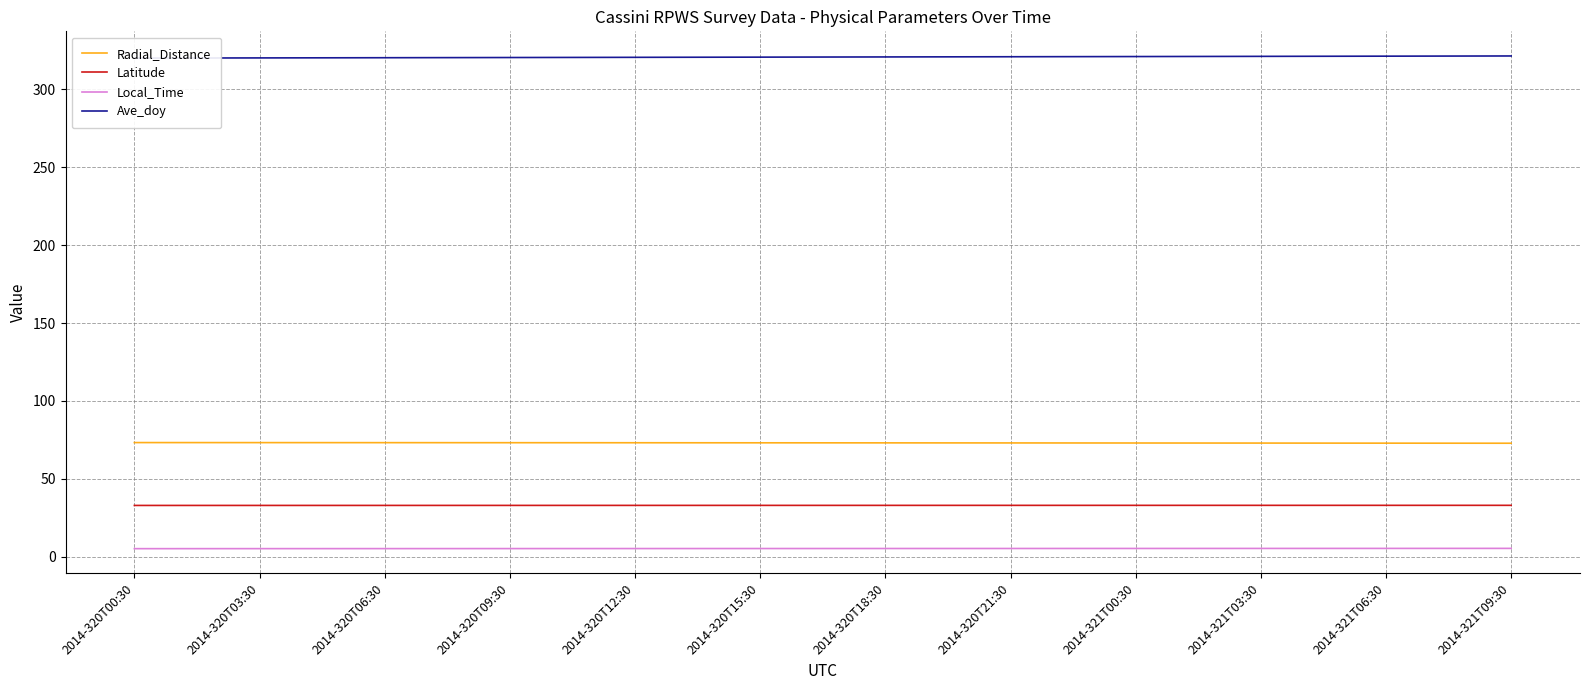

What is the lowest value of the Latitude series?

33.0